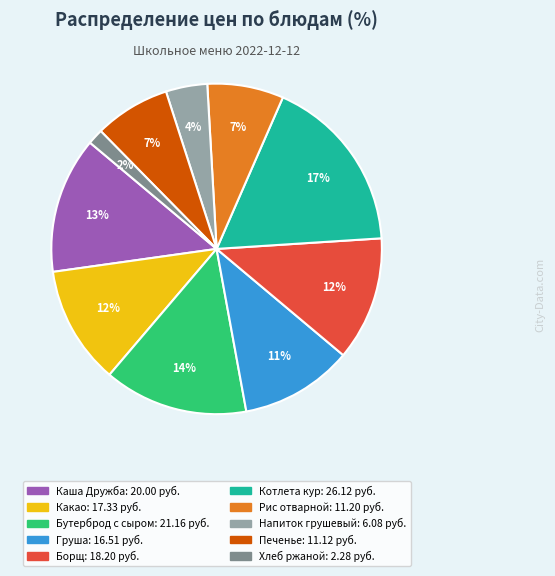

Is there a majority slice in this chart?

No